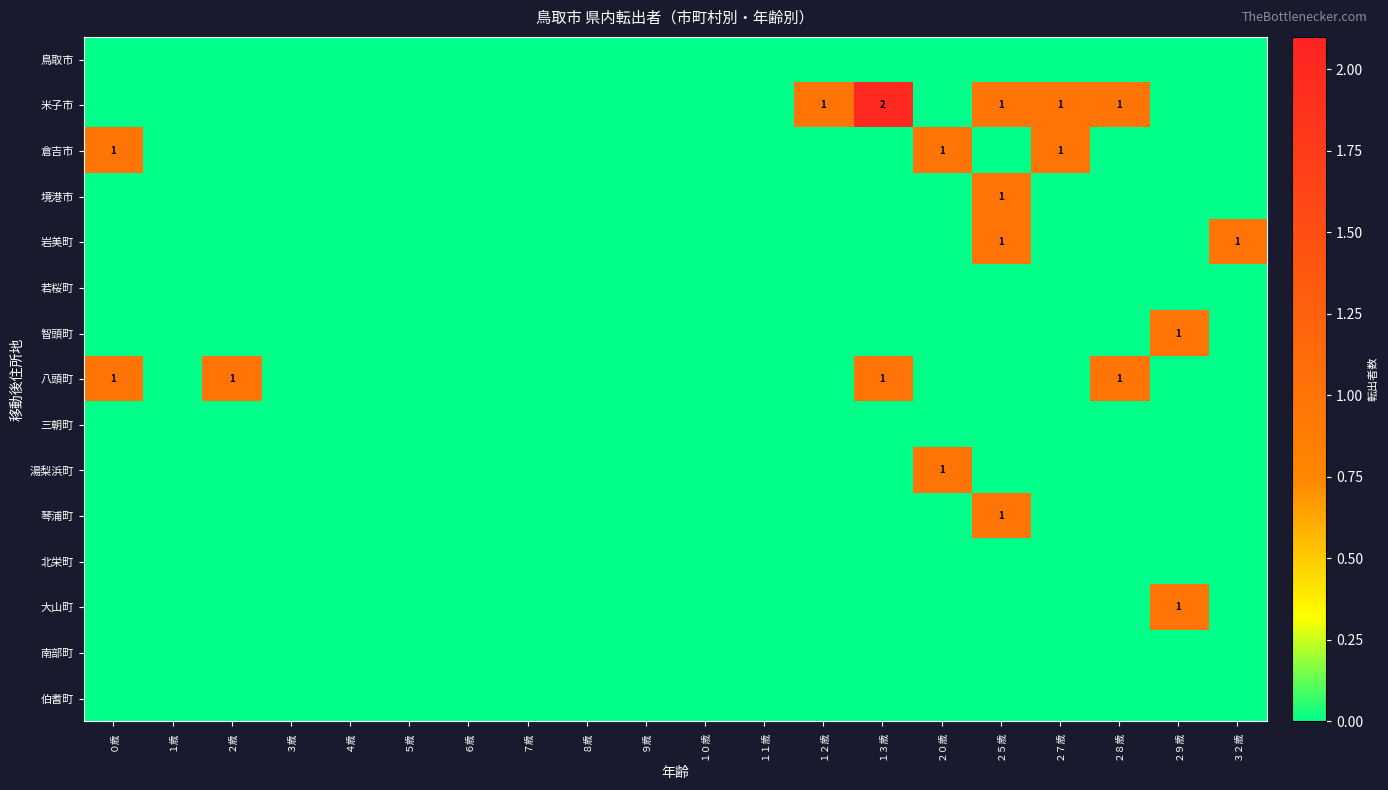

The value of 米子市 at ２７歳 is 0. True or false?

False